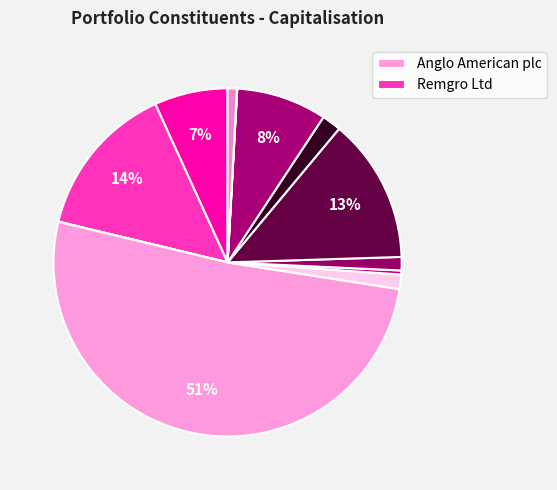

To the nearest percent, what is the average slice percentage?

8%